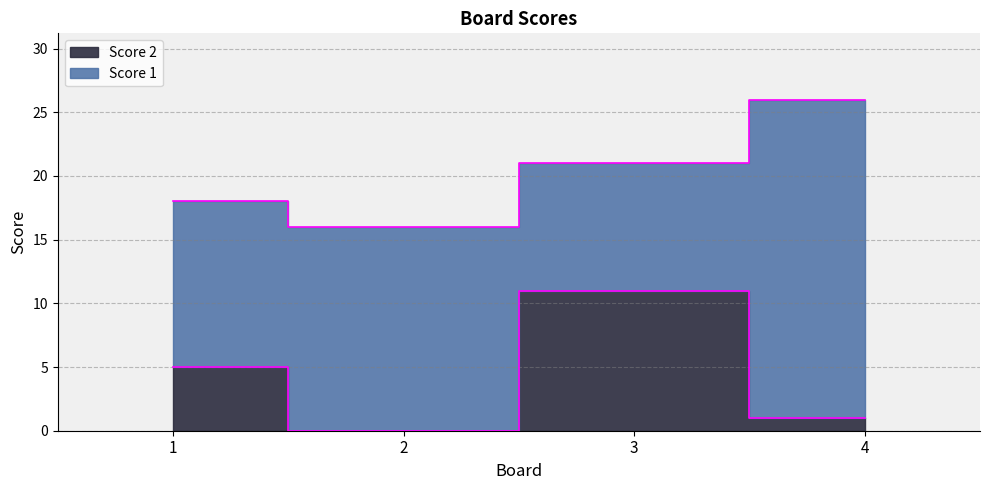

How many data points are less than 5?

2